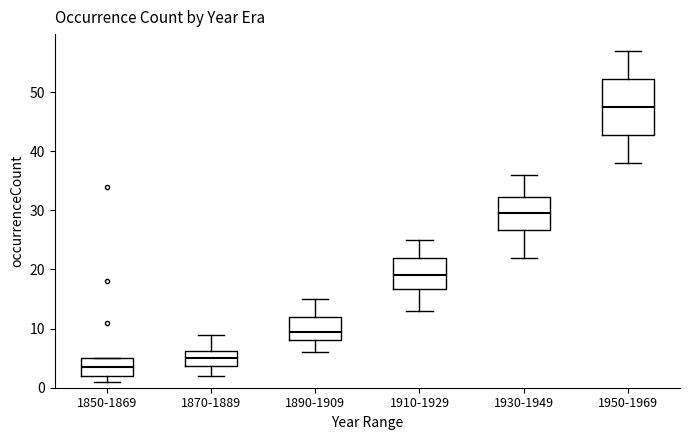

Reading left to right, transcribe this box plot: for each box, give where its median line is, the range the box spans, and where its two whiskers end, as read against the y-axis. The values are not printed on the chart, so give them approximately, as read against the axis.

1850-1869: median 4, box 2 to 5, whiskers 1 to 5
1870-1889: median 5, box 4 to 6, whiskers 2 to 9
1890-1909: median 10, box 8 to 12, whiskers 6 to 15
1910-1929: median 19, box 17 to 22, whiskers 13 to 25
1930-1949: median 30, box 27 to 32, whiskers 22 to 36
1950-1969: median 48, box 43 to 52, whiskers 38 to 57